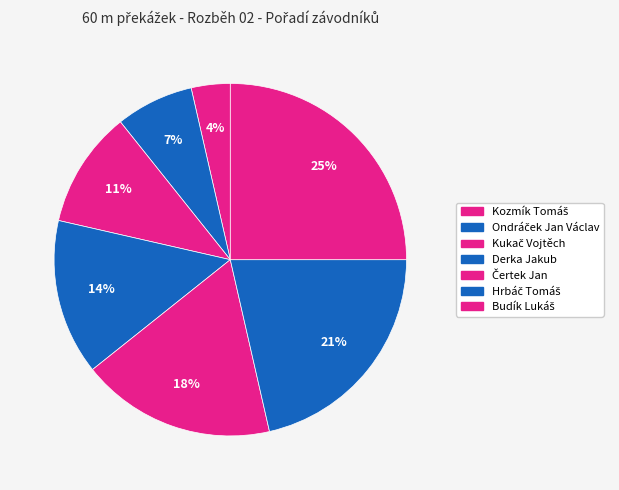

How many slices are in this pie chart?

7